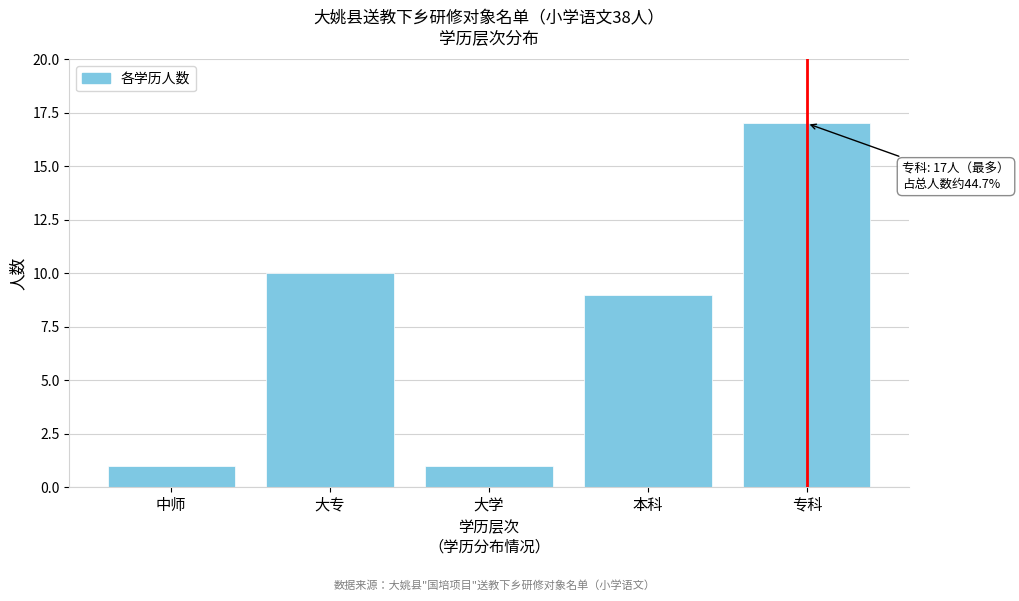

Reading left to right, transcribe all the data shown in this chart.

中师=1	大专=10	大学=1	本科=9	专科=17